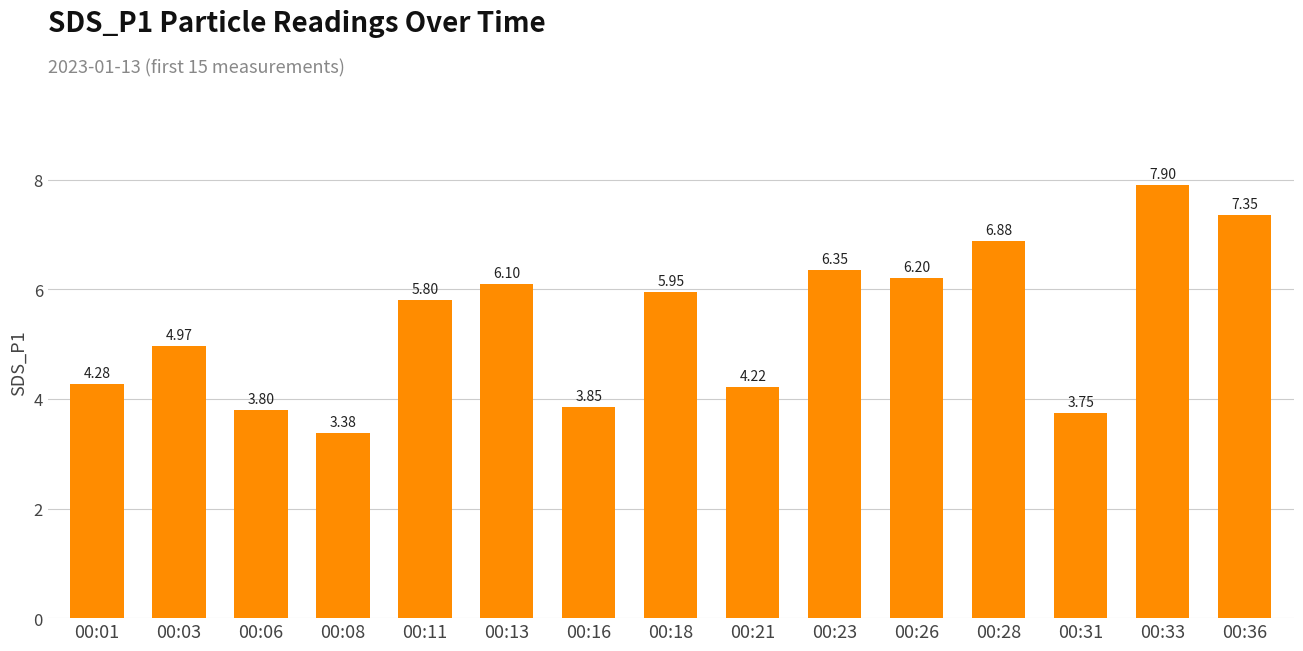

Rank the categories by value from lowest to highest.

00:08, 00:31, 00:06, 00:16, 00:21, 00:01, 00:03, 00:11, 00:18, 00:13, 00:26, 00:23, 00:28, 00:36, 00:33